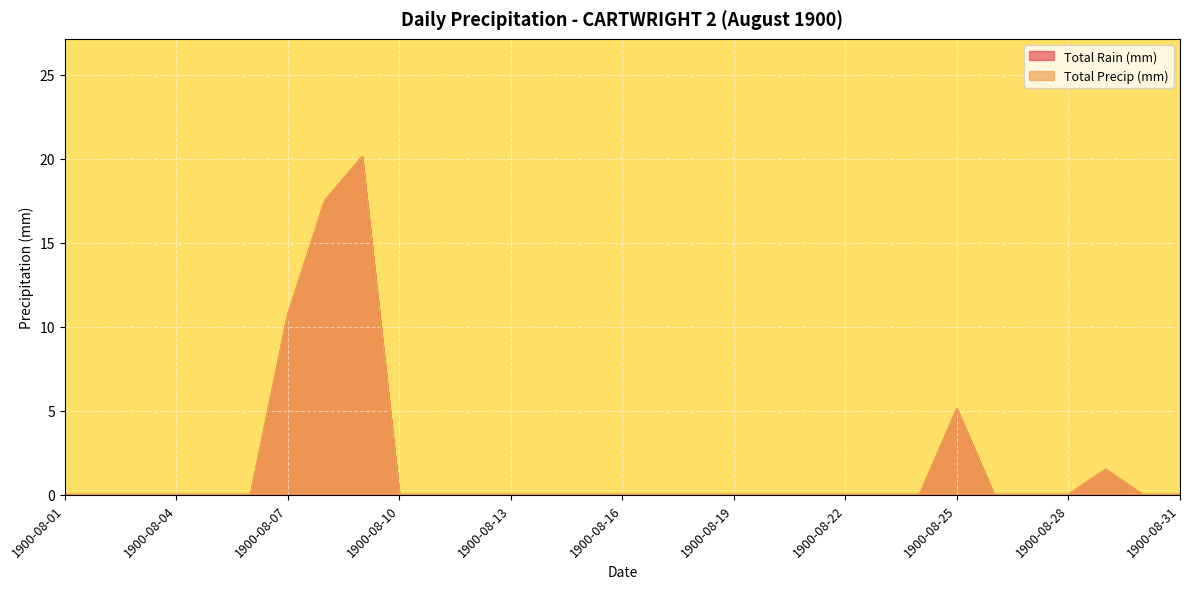

Reading left to right, transcribe all the data shown in this chart.

Total Rain (mm): 0.0	0.0	0.0	0.0	0.0	0.0	10.7	17.5	20.1	0.0	0.0	0.0	0.0	0.0	0.0	0.0	0.0	0.0	0.0	0.0	0.0	0.0	0.0	0.0	5.1	0.0	0.0	0.0	1.5	0.0	0.0
Total Precip (mm): 0.0	0.0	0.0	0.0	0.0	0.0	10.7	17.5	20.1	0.0	0.0	0.0	0.0	0.0	0.0	0.0	0.0	0.0	0.0	0.0	0.0	0.0	0.0	0.0	5.1	0.0	0.0	0.0	1.5	0.0	0.0